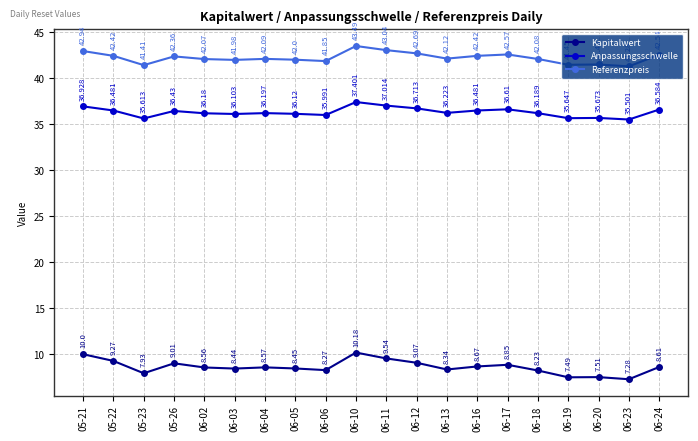

True or false: Kapitalwert has more than 2 points higher than both neighbors.

True